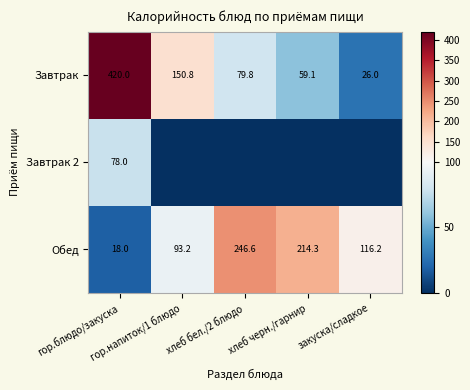

What is the sum of all Завтрак values?

735.7